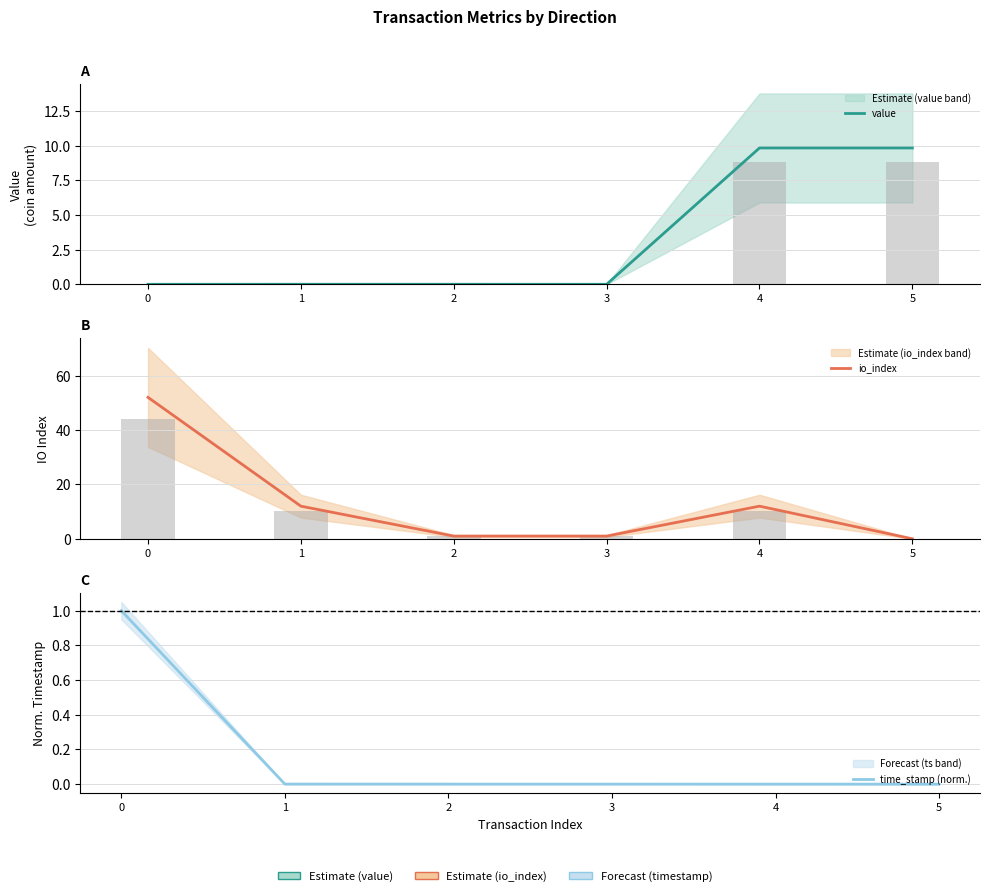

How many groups of bars are there?

6